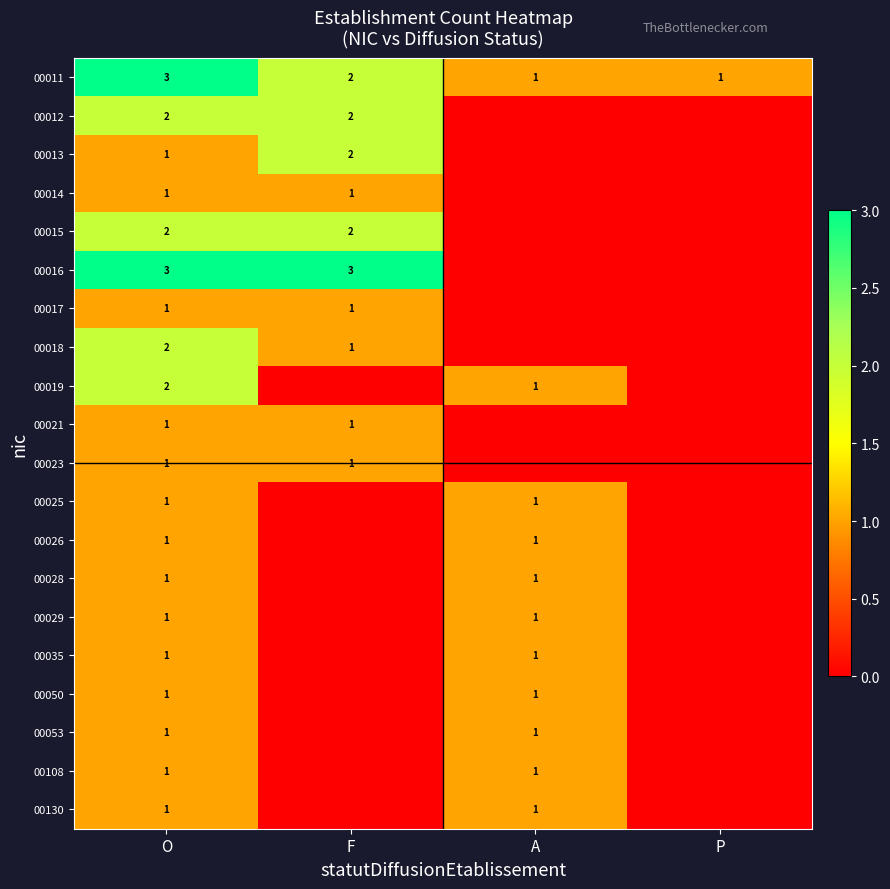

The value of 00016 at O is 2. True or false?

False